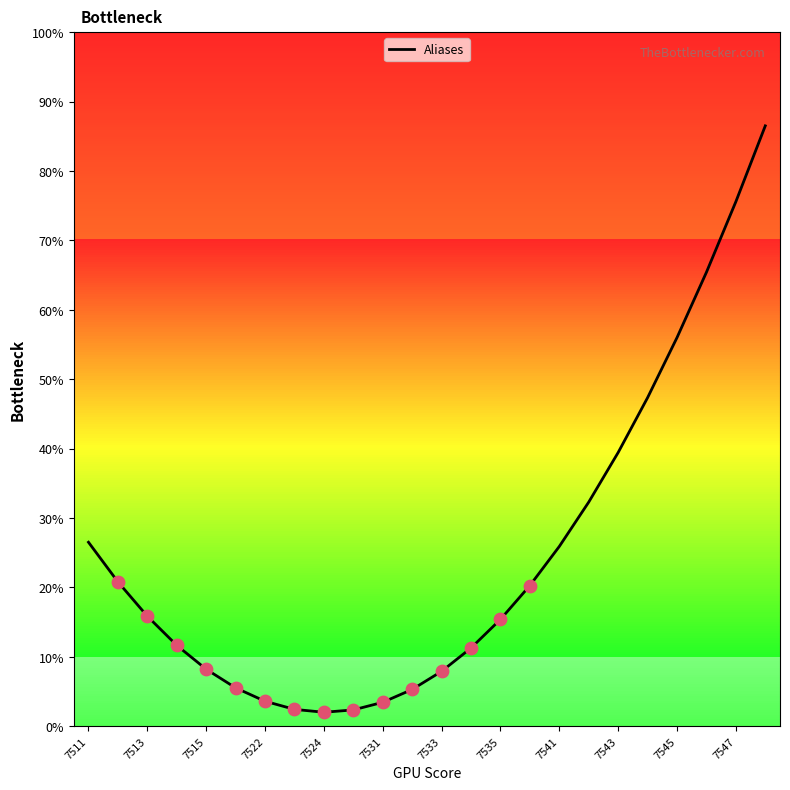

What is the minimum value shown in the chart?

2.0